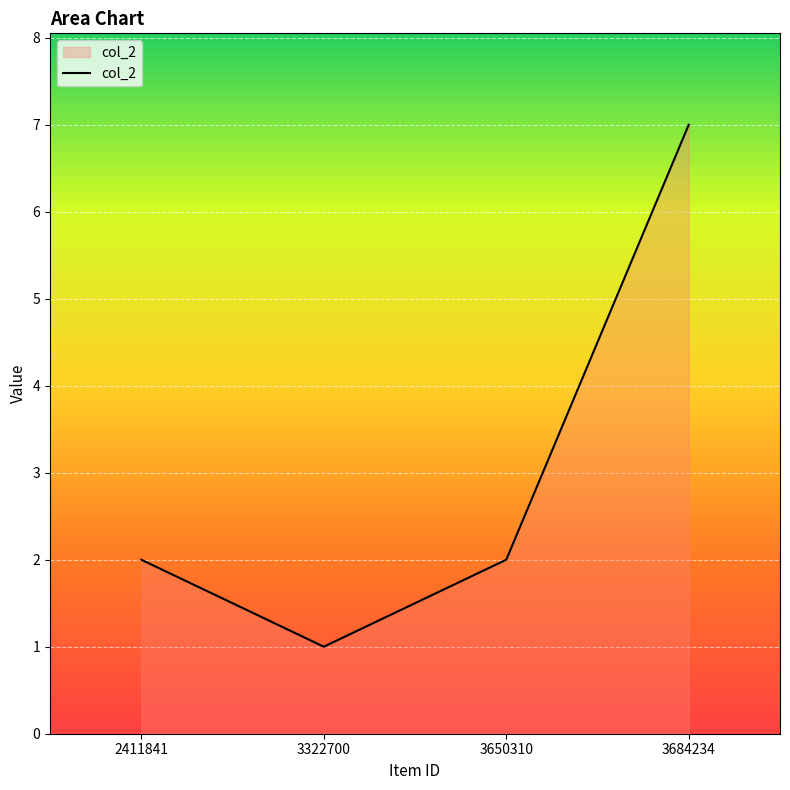

What is the average value?

3